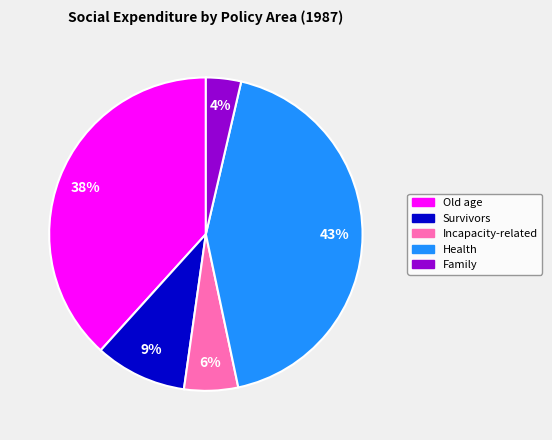

To the nearest percent, what percentage of the pie is Old age?

38%